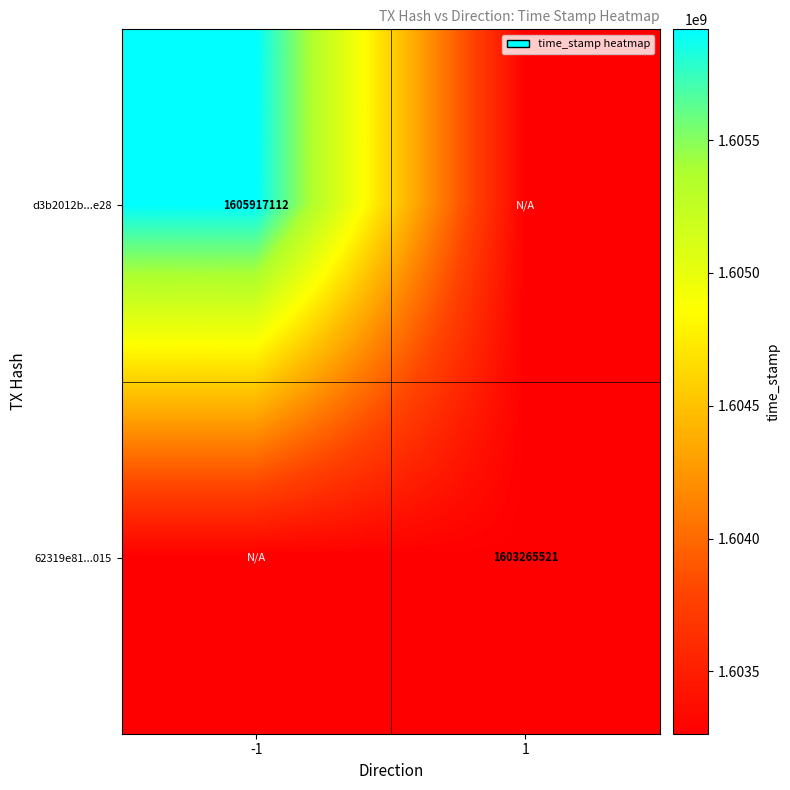

The value of 62319e81...015 at 1 is 2210143388. True or false?

False